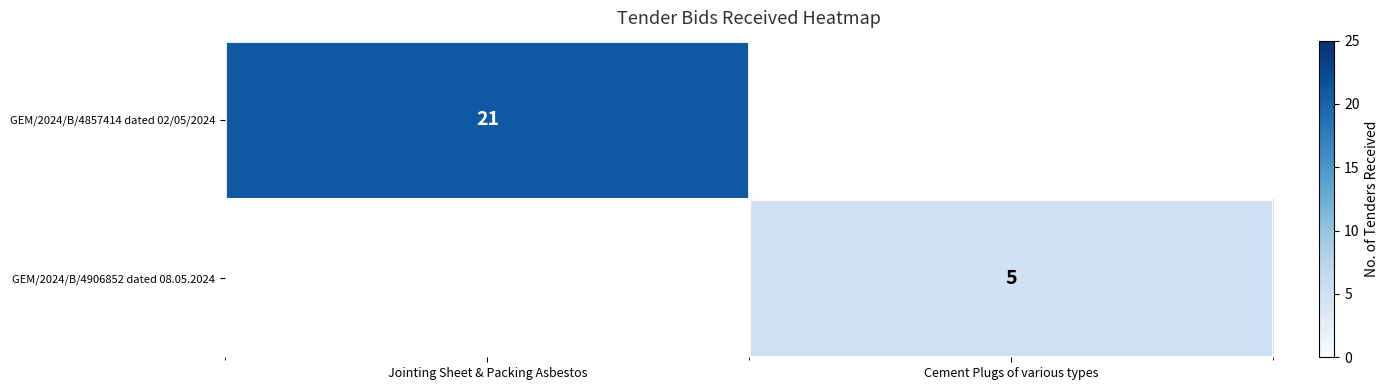

At how many categories does at least one series exceed 18?

1